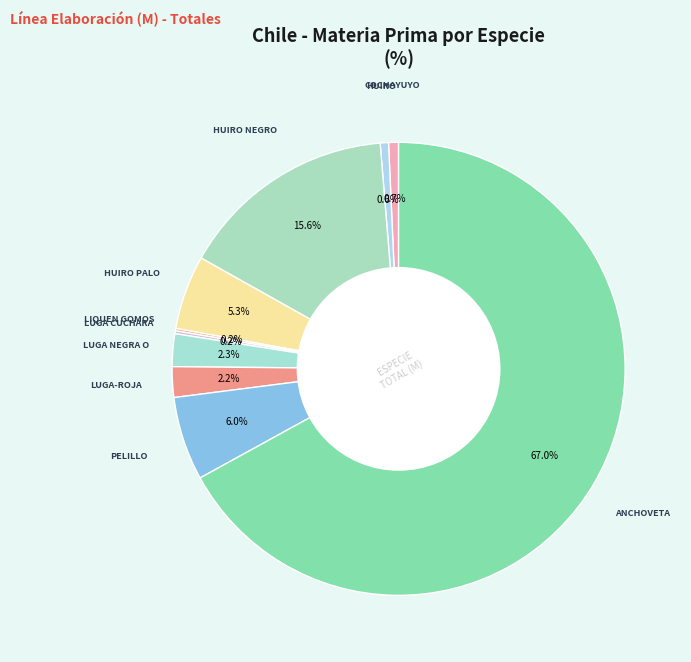

Which slice is the largest?

ANCHOVETA